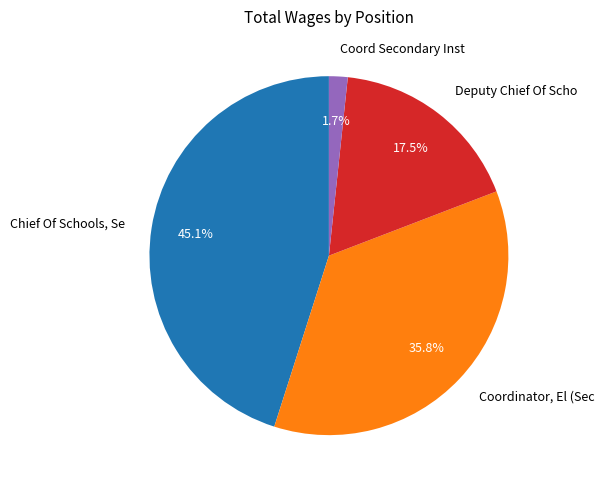

To the nearest percent, what percentage of the pie is Coordinator, El (Sec?

36%